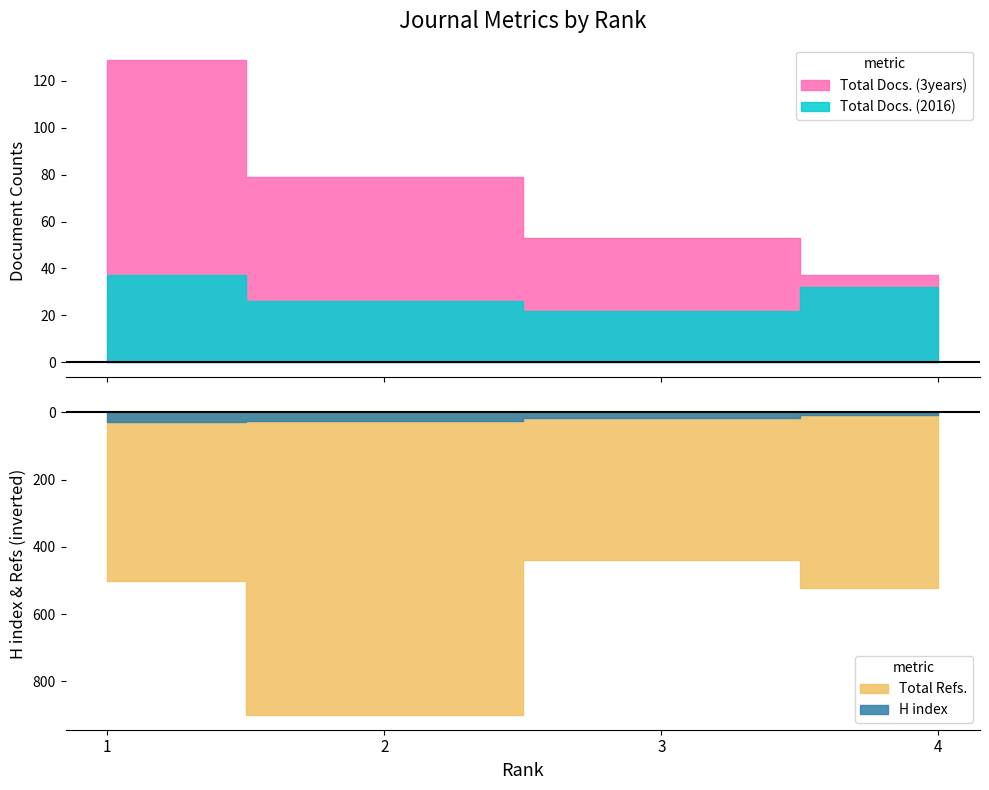

True or false: Total Docs. (3years) and Total Refs. intersect in this chart.

False